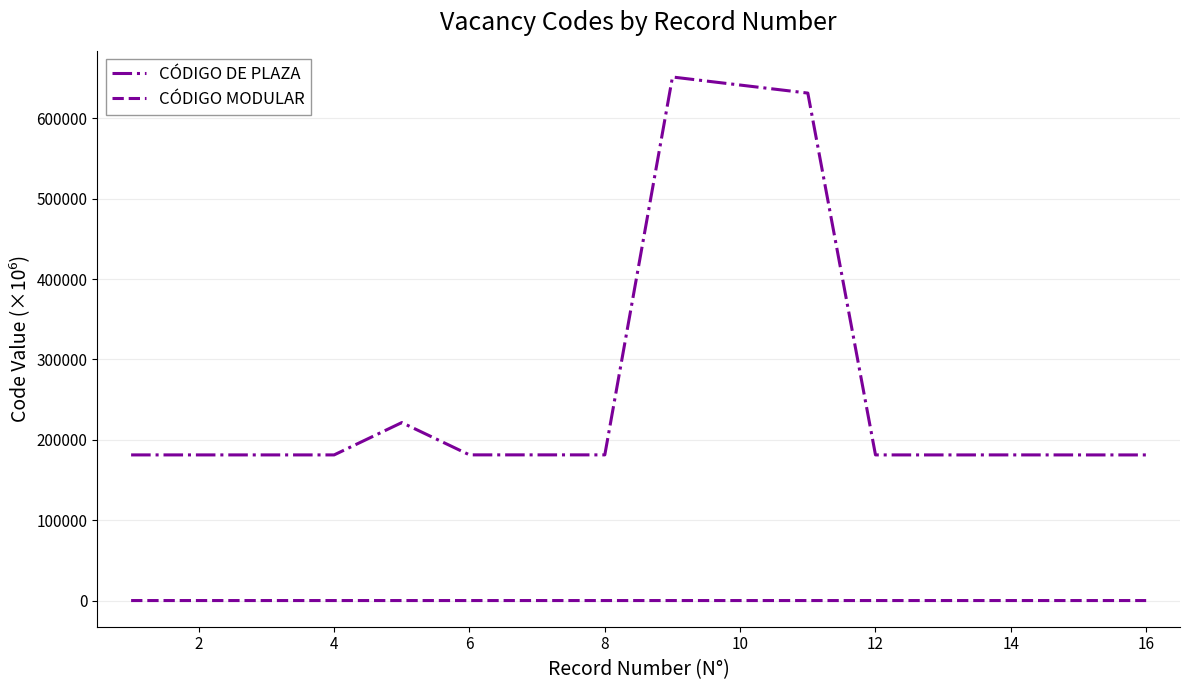

Which series has the largest total across all categories?

CÓDIGO DE PLAZA